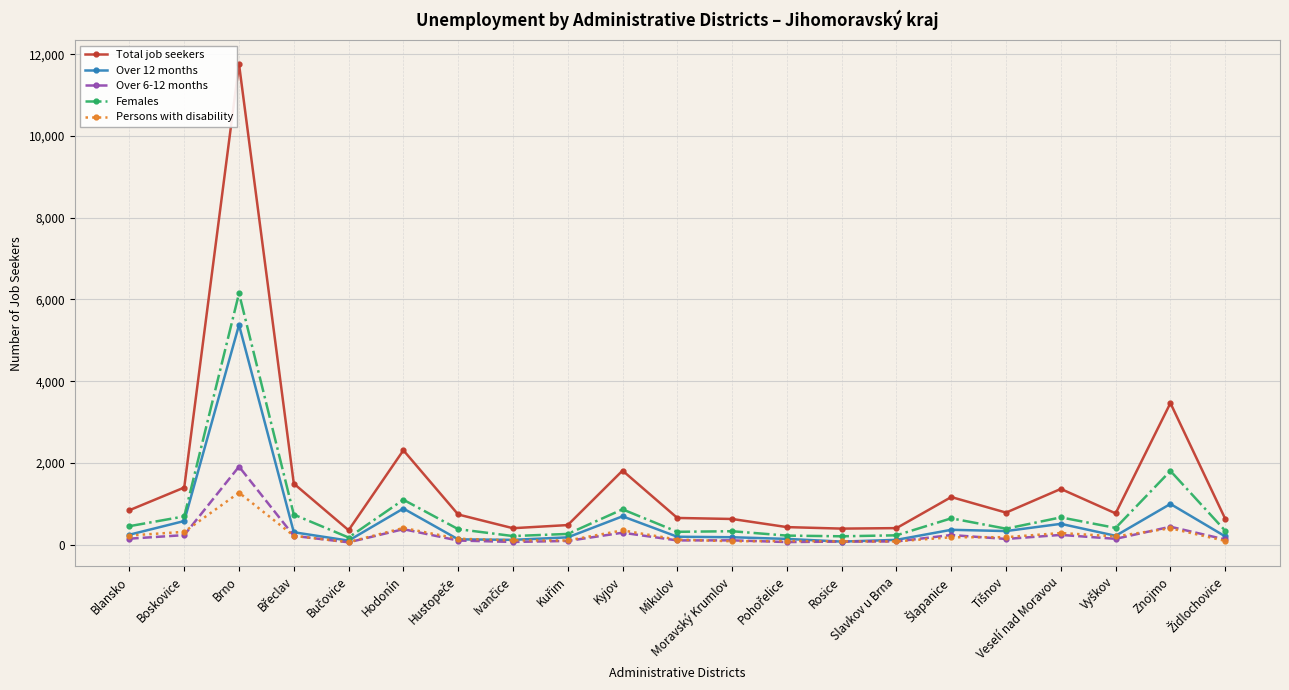

Rank the series by their maximum value, from lowest to highest.

Persons with disability, Over 6-12 months, Over 12 months, Females, Total job seekers